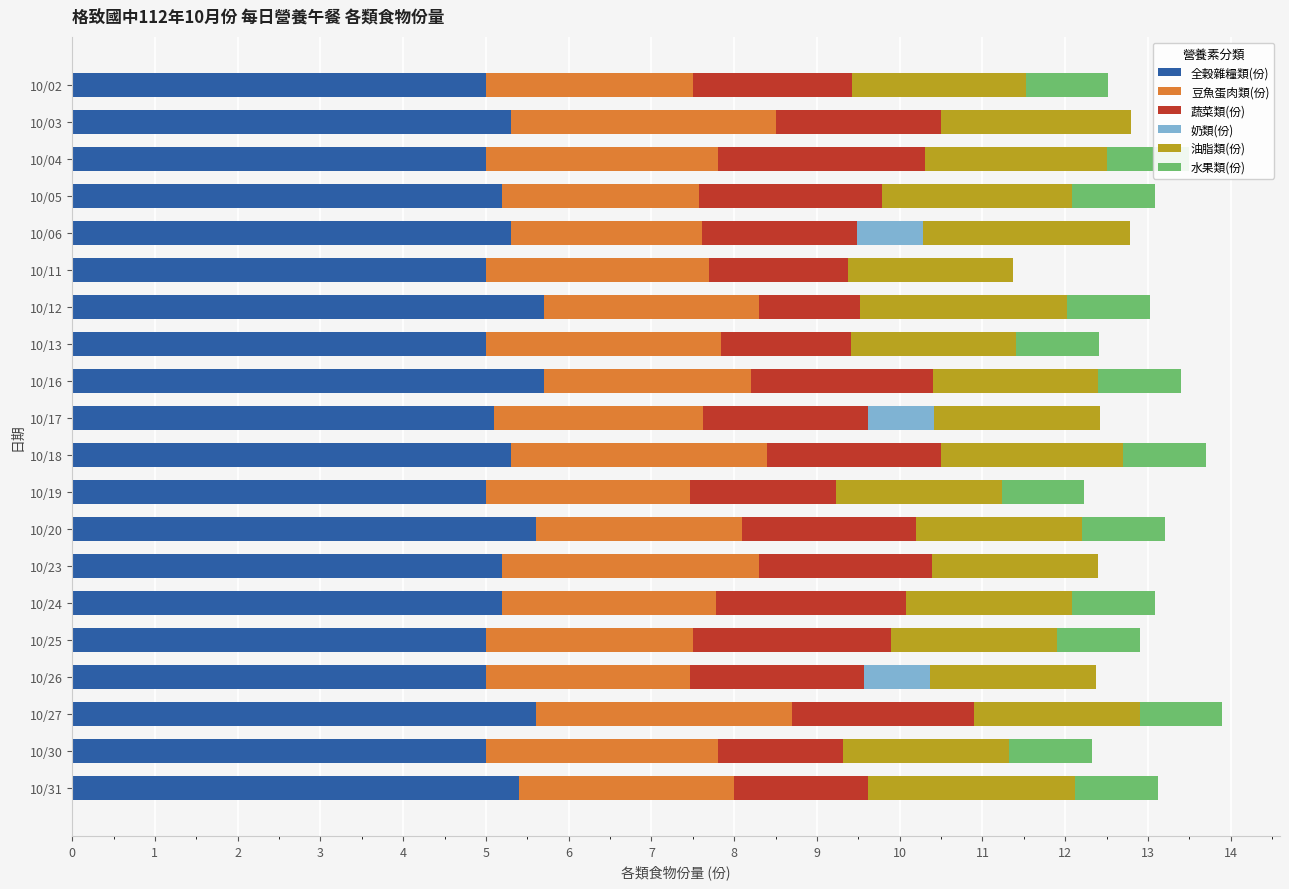

What is the average value of the 奶類(份) series?

0.1